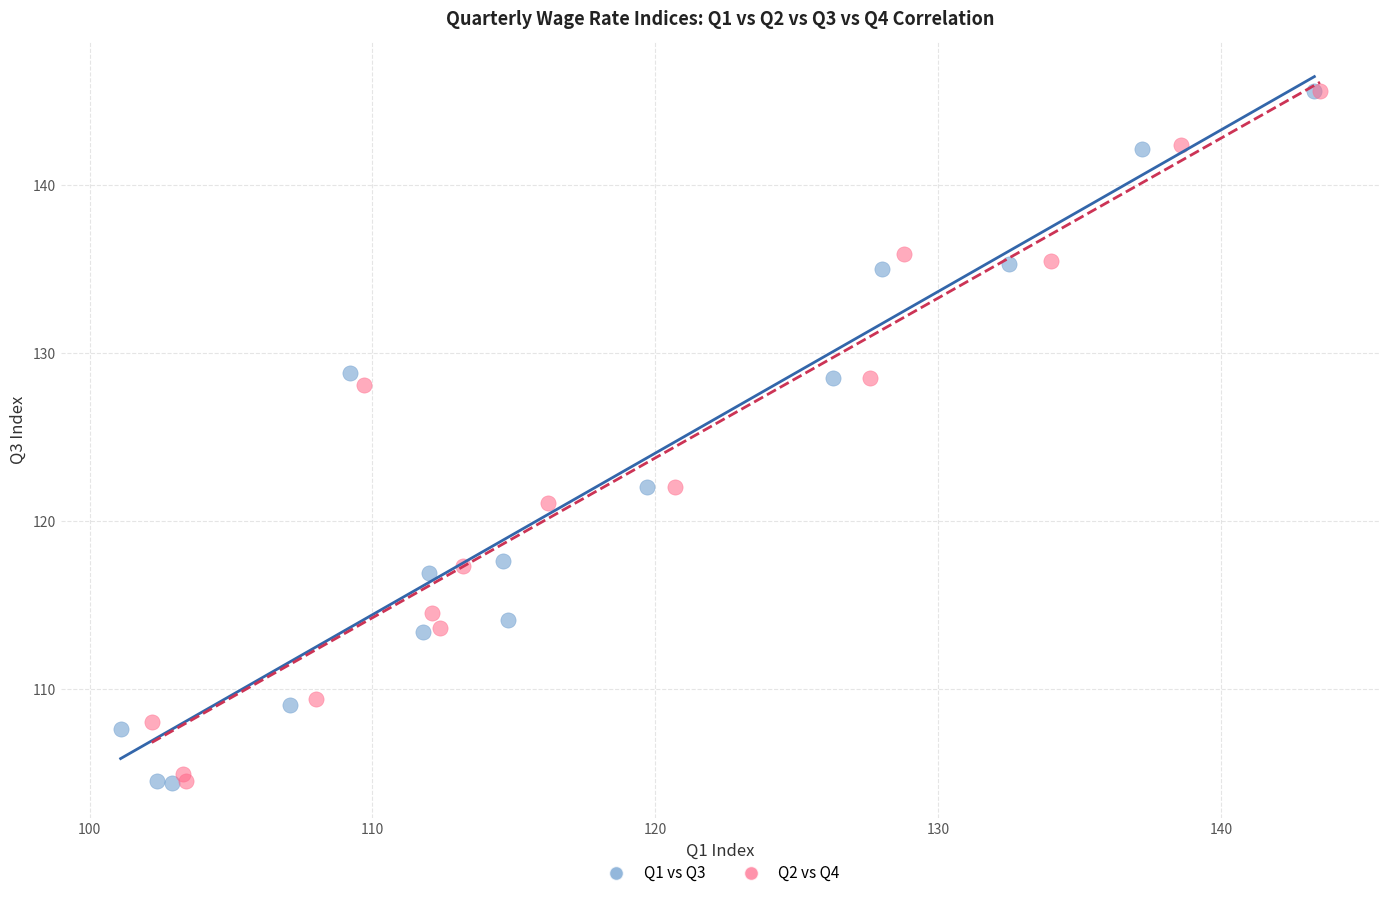

What are all the series names shown in the legend?

Q1 vs Q3, Q2 vs Q4